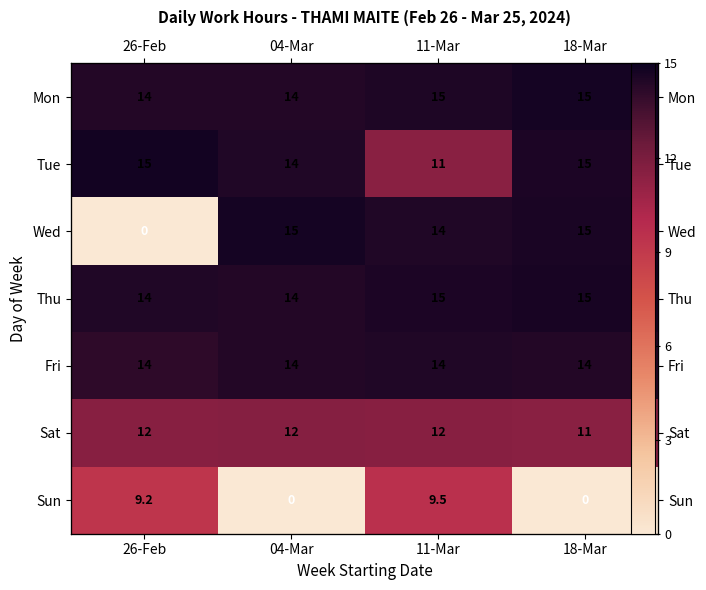

Which series changed the most between 26-Feb and 11-Mar?

Wed